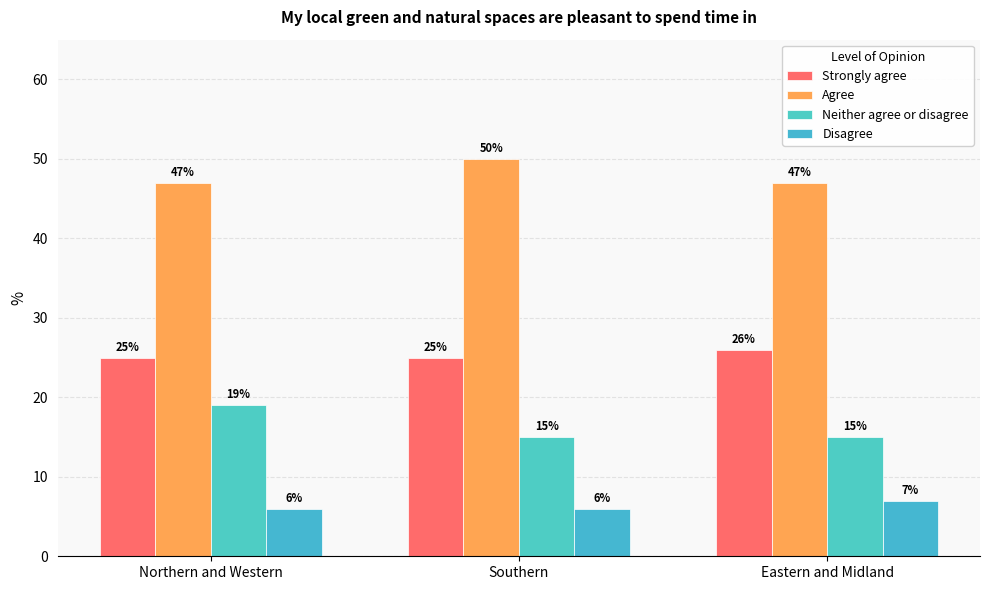

What is the maximum value for Disagree?

7